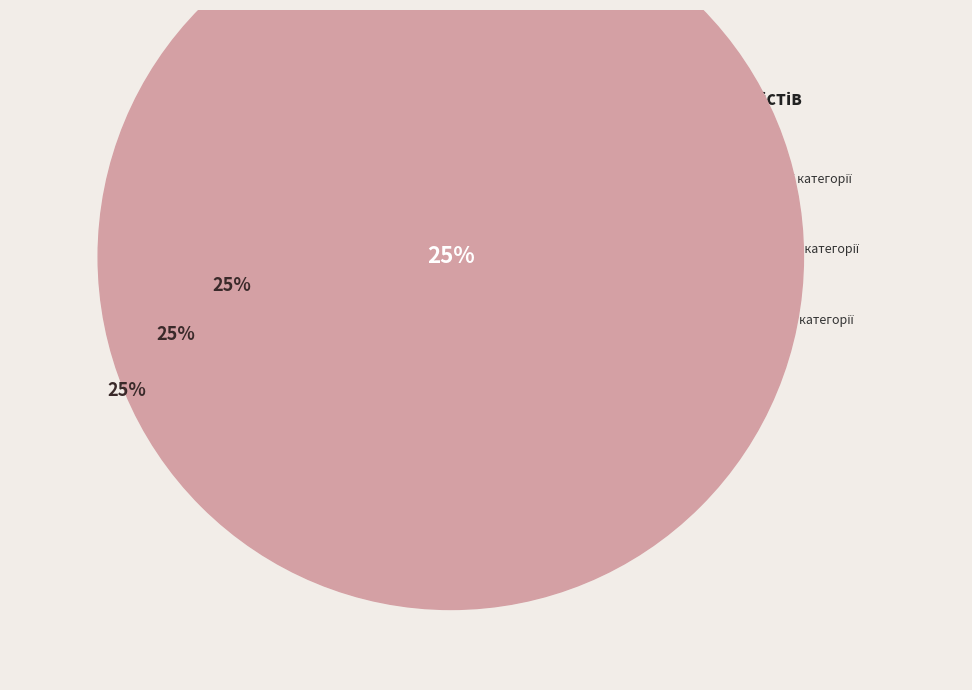

How many segments does this pie chart have?

4